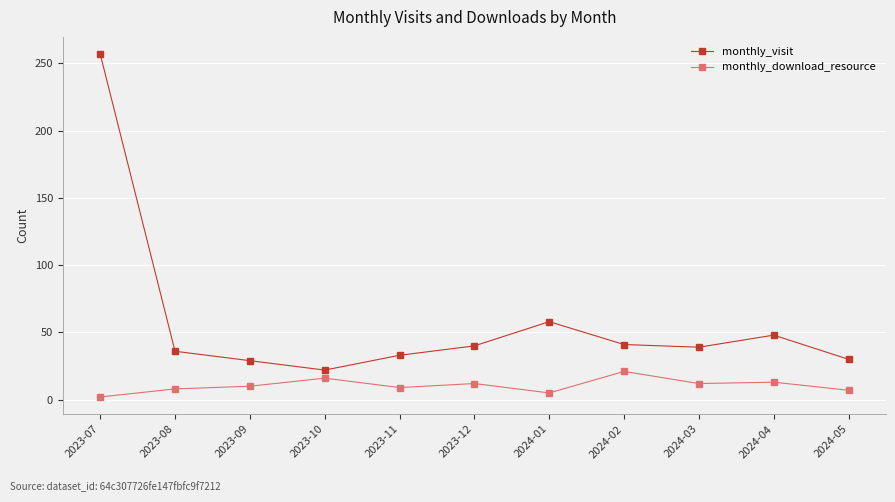

How many interior local peaks does the monthly_visit series have?

2